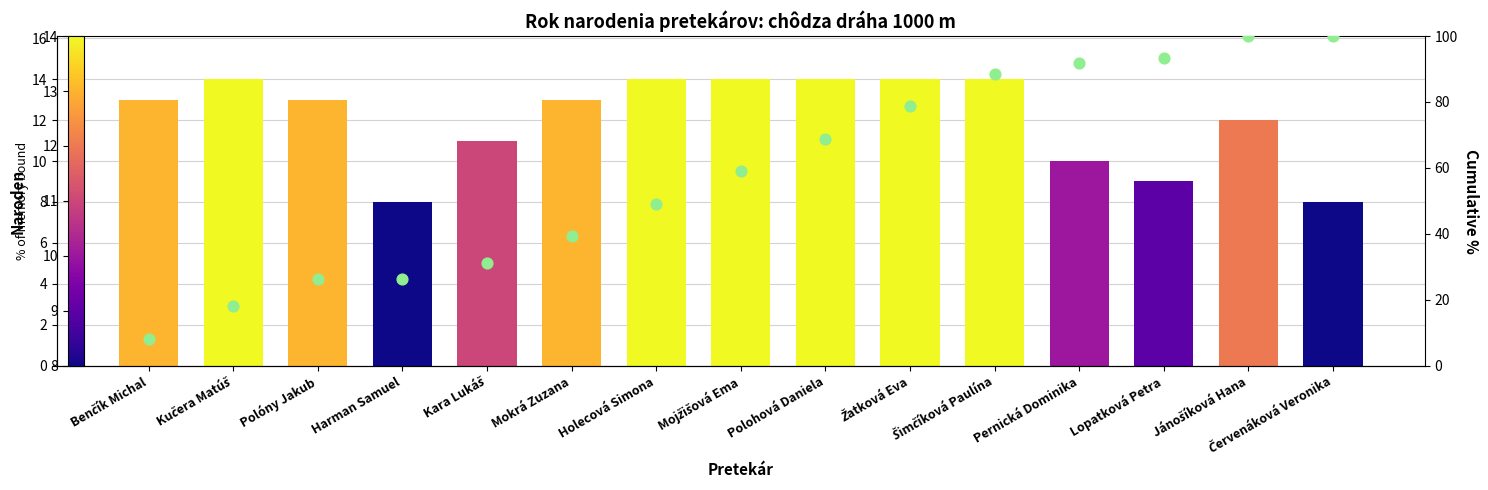

Which series has the largest Y range (max minus min)?

Cumulative %